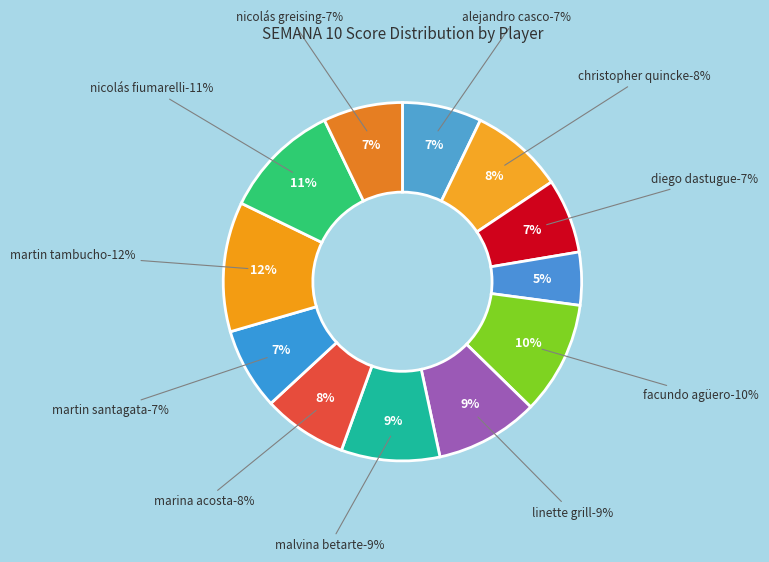

Which has a higher value, EMILIANO GONZALEZ or FACUNDO AGÜERO?

FACUNDO AGÜERO